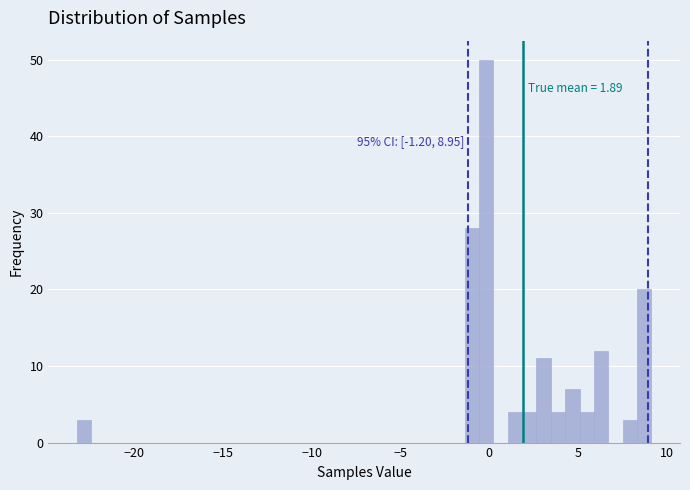

Read against the x-axis, roughly where is the centre of the tallest bar?

0.0